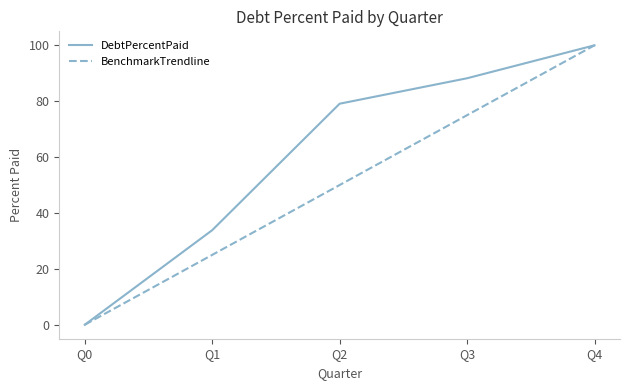

Rank the series by their average value, from highest to lowest.

DebtPercentPaid, BenchmarkTrendline